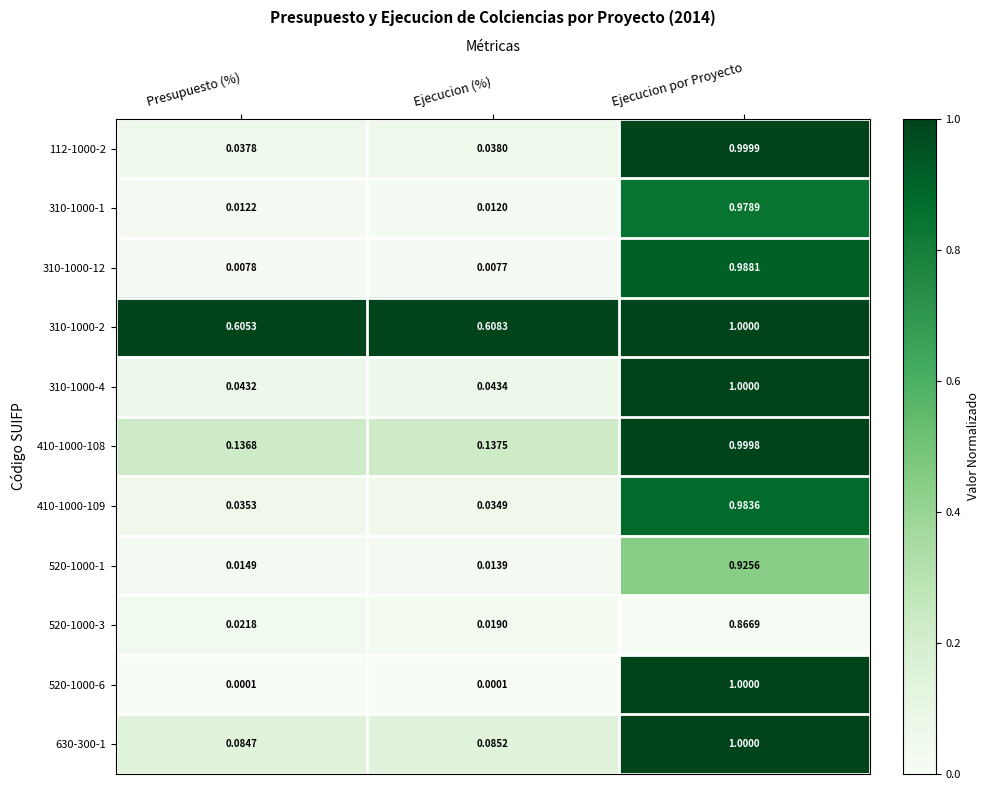

At how many categories does at least one series exceed 0?

3